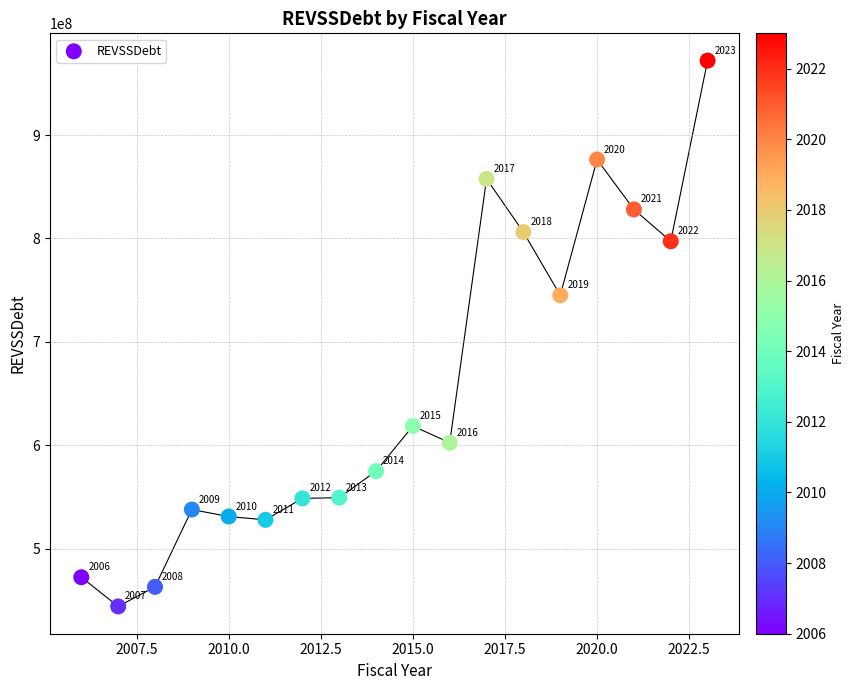

What Y value in the scatter plot is closest to 708140000?

745128825.6